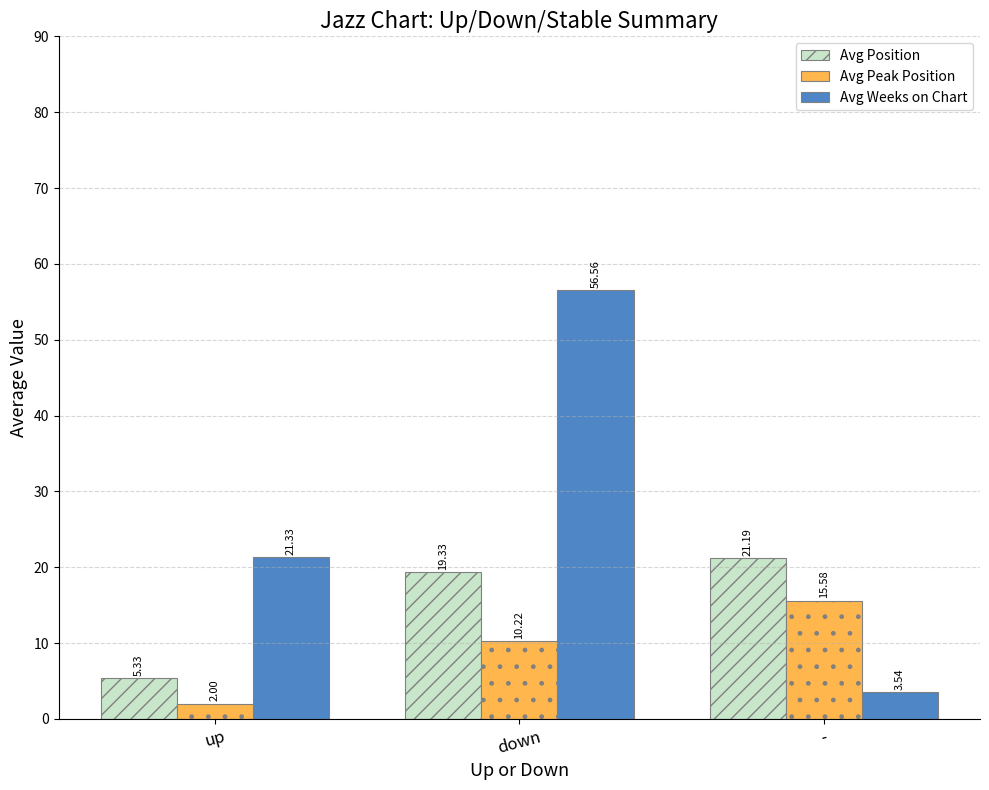

What is the sum of all Avg Peak Position values?

27.8